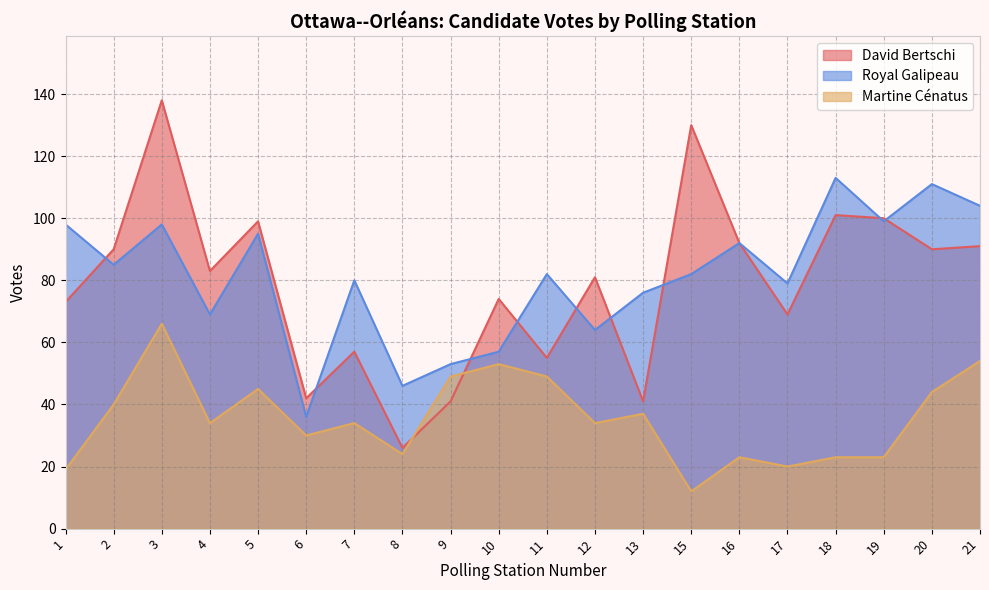

How many lines are shown in the chart?

3